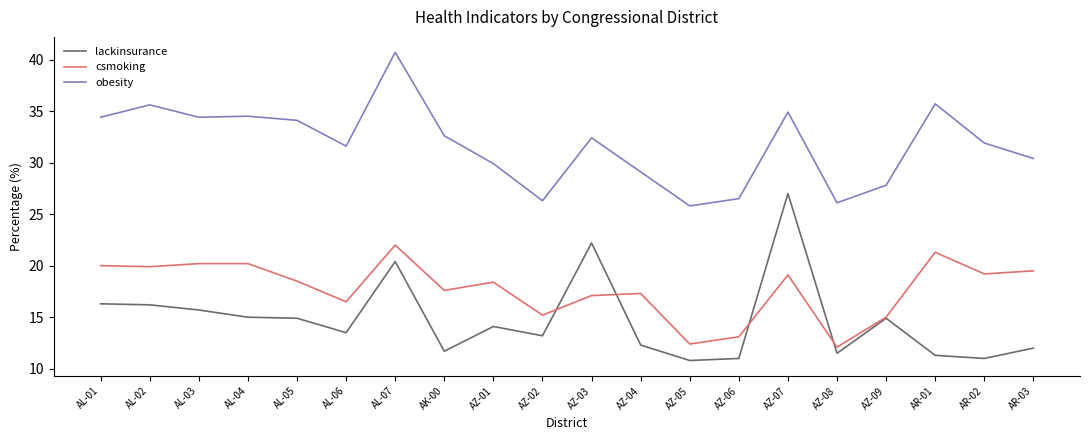

True or false: lackinsurance and obesity cross at least once.

False